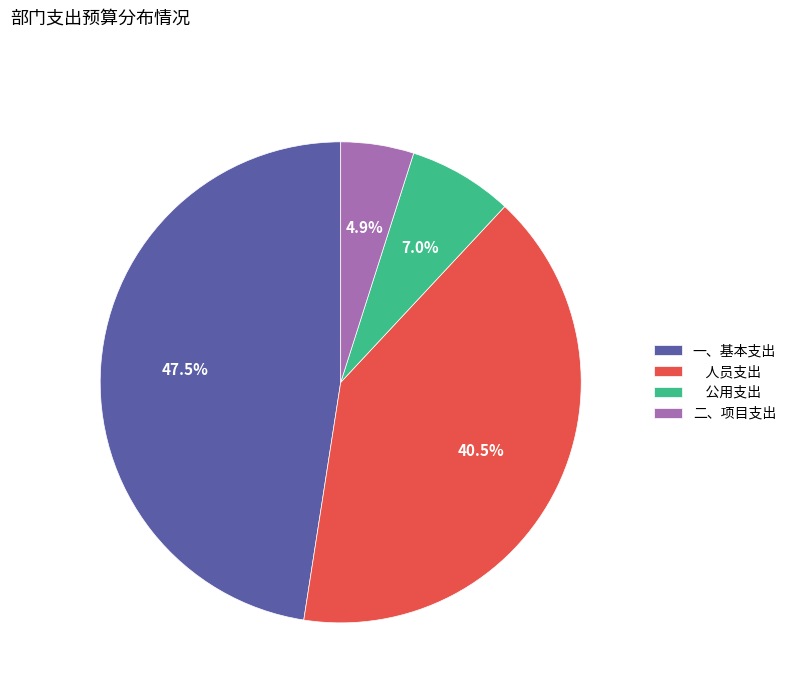

Which has a higher value, 公用支出 or 二、项目支出?

公用支出